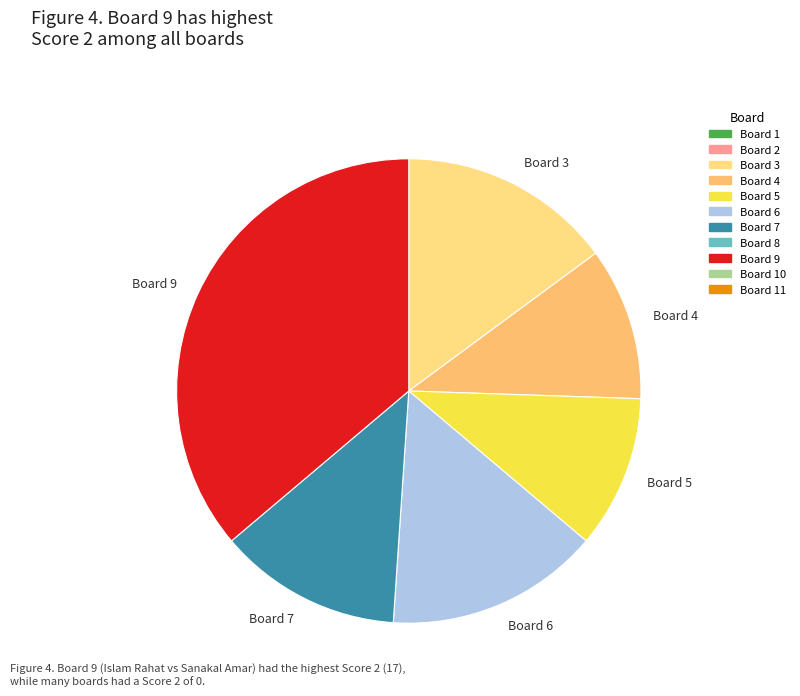

Which slice is the largest?

Board 9